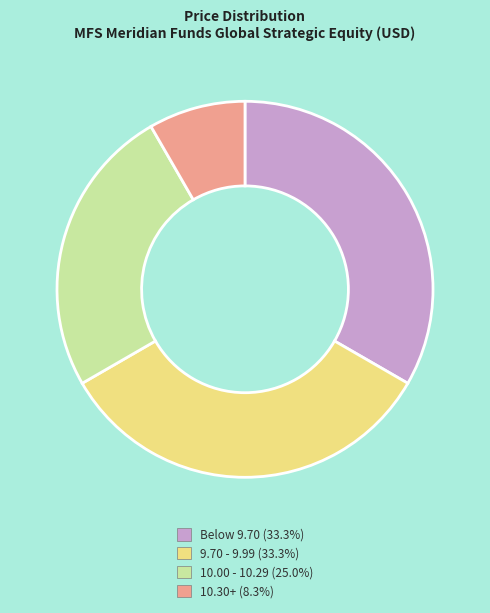

Is the sum of Below 9.70 (33.3%) and 9.70 - 9.99 (33.3%) greater than half?

Yes